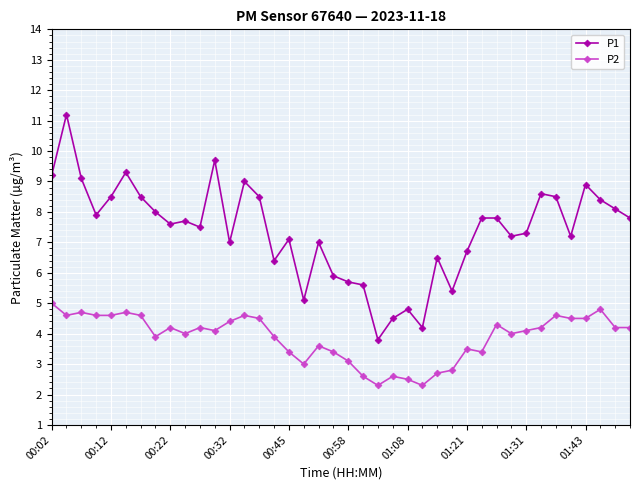

Which series has the largest range (max minus min)?

P1